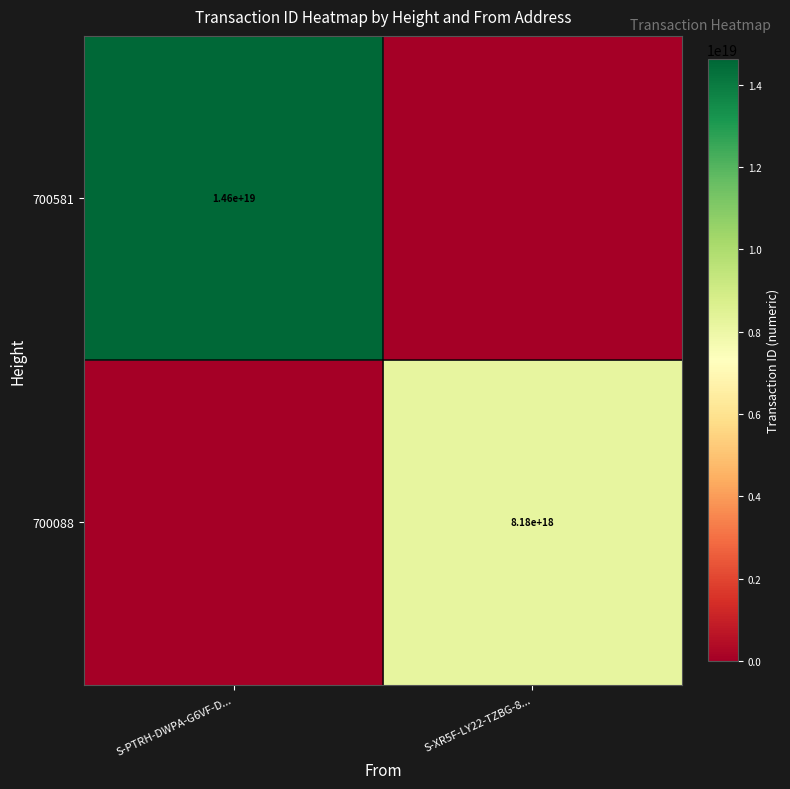

The value of 700088 at S-XR5F-LY22-TZBG-8... is 8180000000000000000. True or false?

True